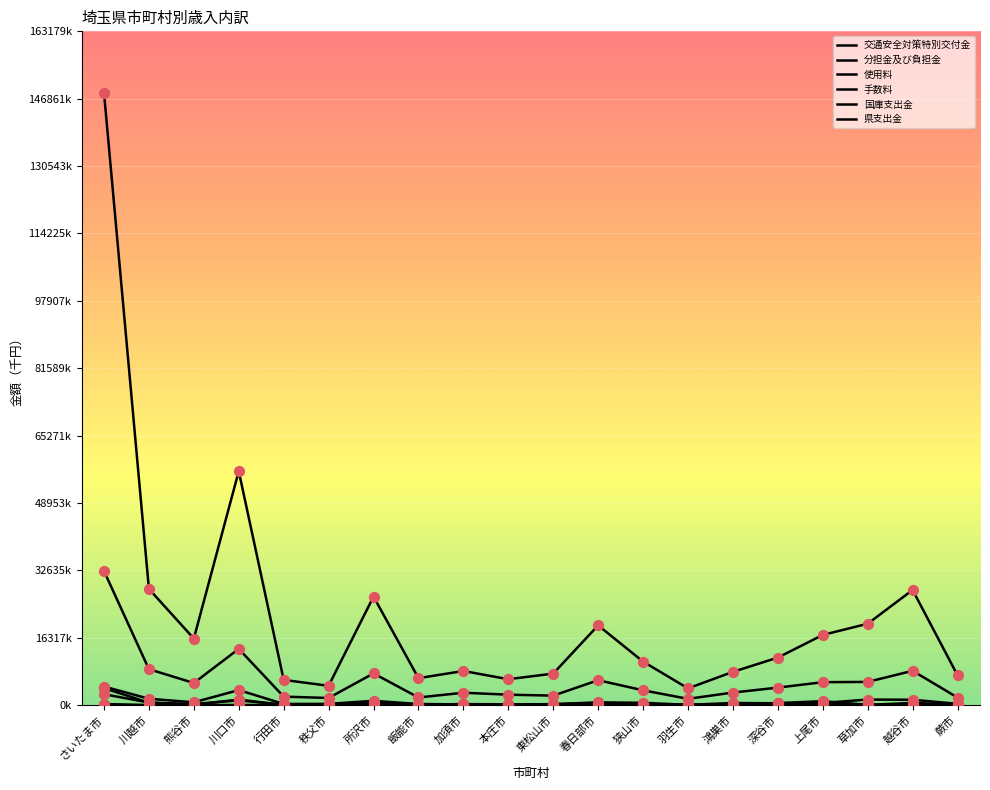

At how many categories does at least one series exceed 57554089?

1